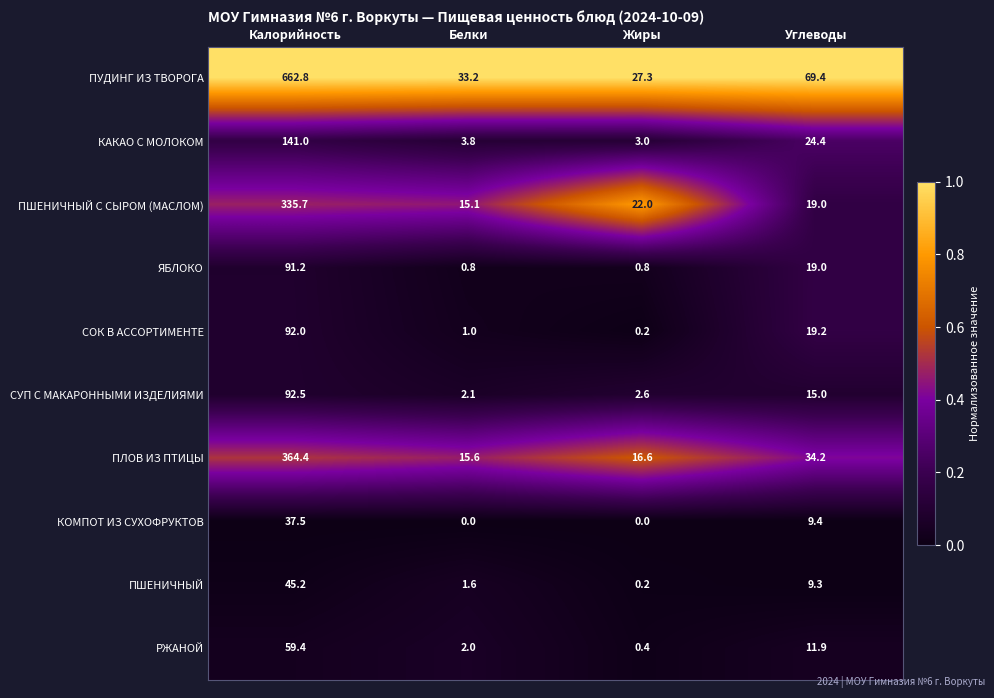

Which category has the highest value across all series?

Калорийность